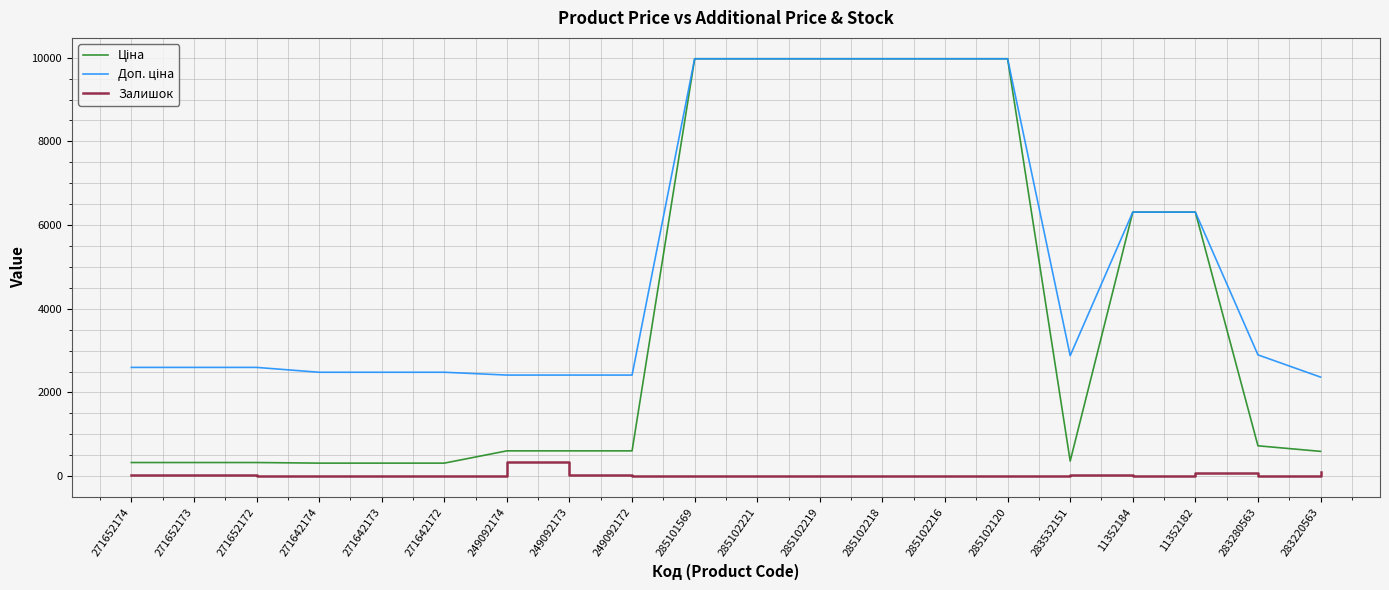

Count the number of categories in the chart.

20